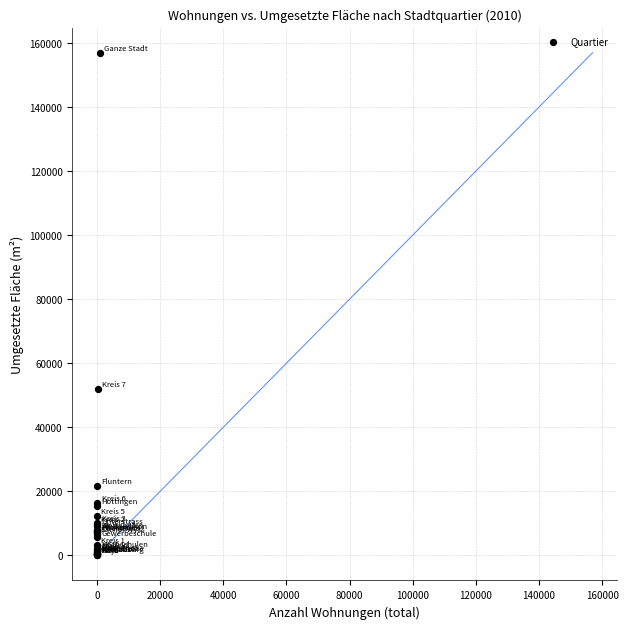

What Y value in the scatter plot is closest to 78494?

51947